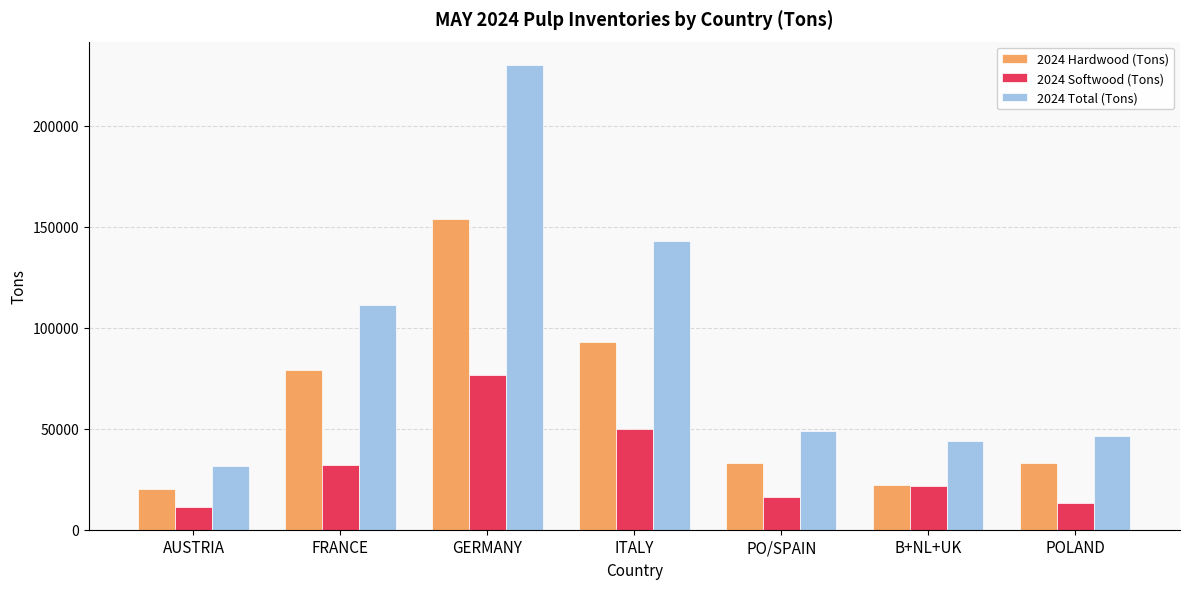

What is the minimum value shown in the chart?

11032